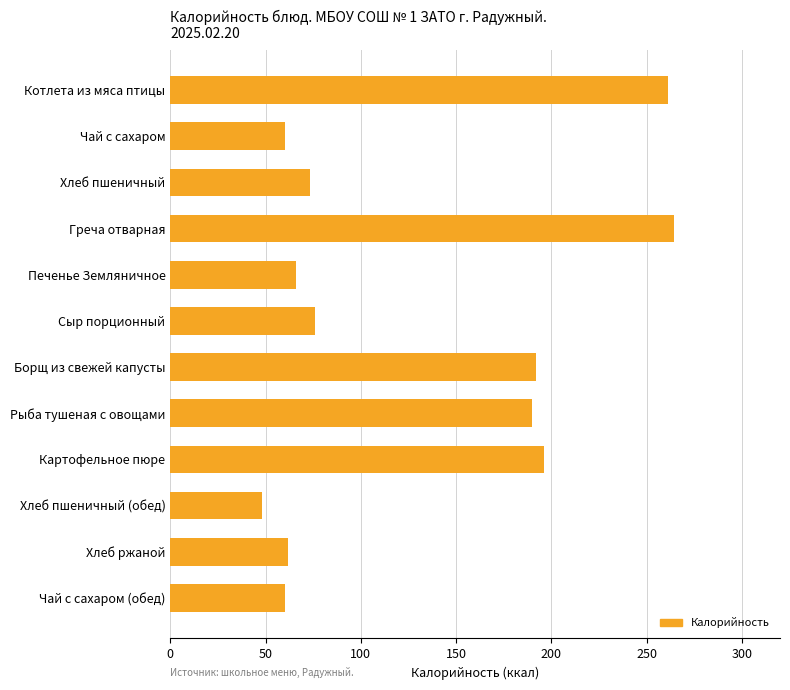

What is the label of the 5th bar from the top?

Печенье Земляничное